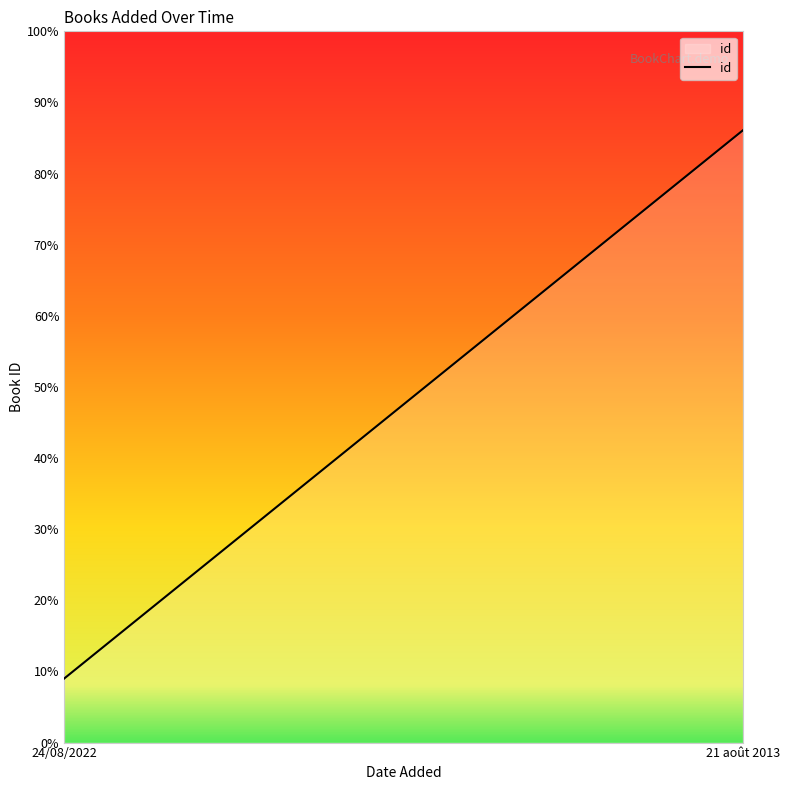

Reading left to right, list all the values displayed in this chart.

24/08/2022=9.0	21 août 2013=86.1